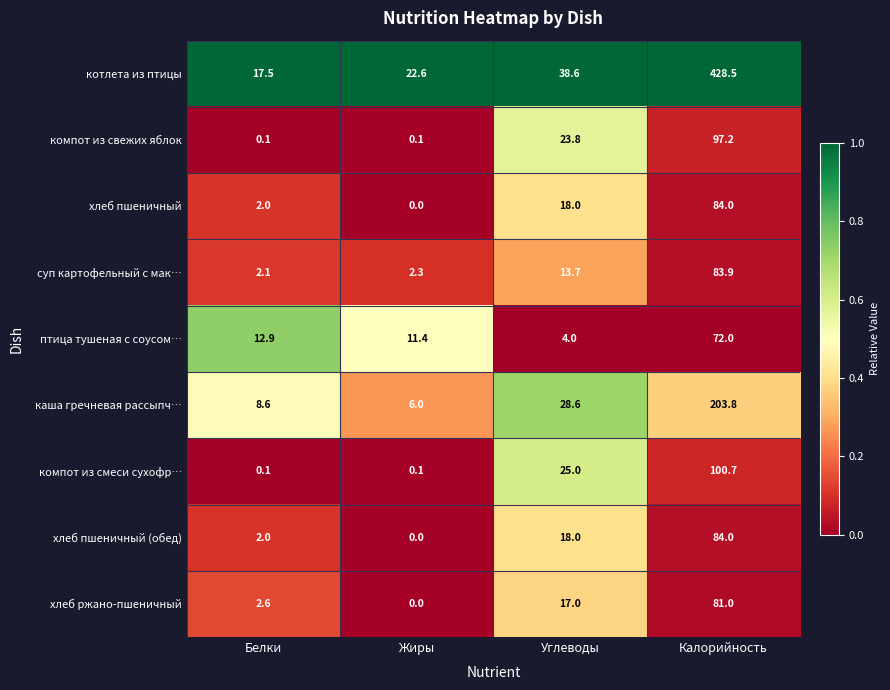

At how many categories does at least one series exceed 0?

4